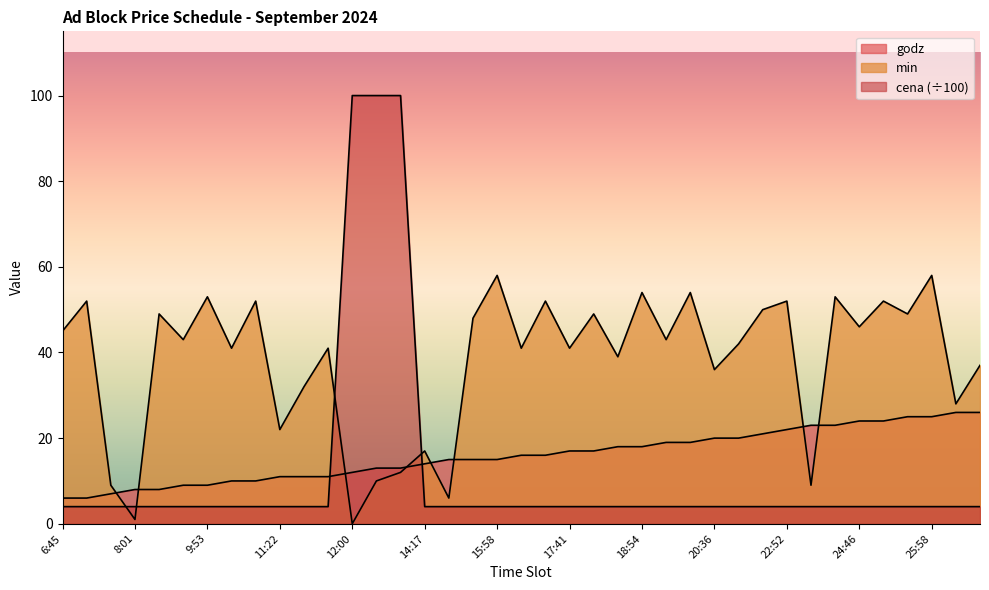

List the series in order of their peak value, highest first.

cena, min, godz